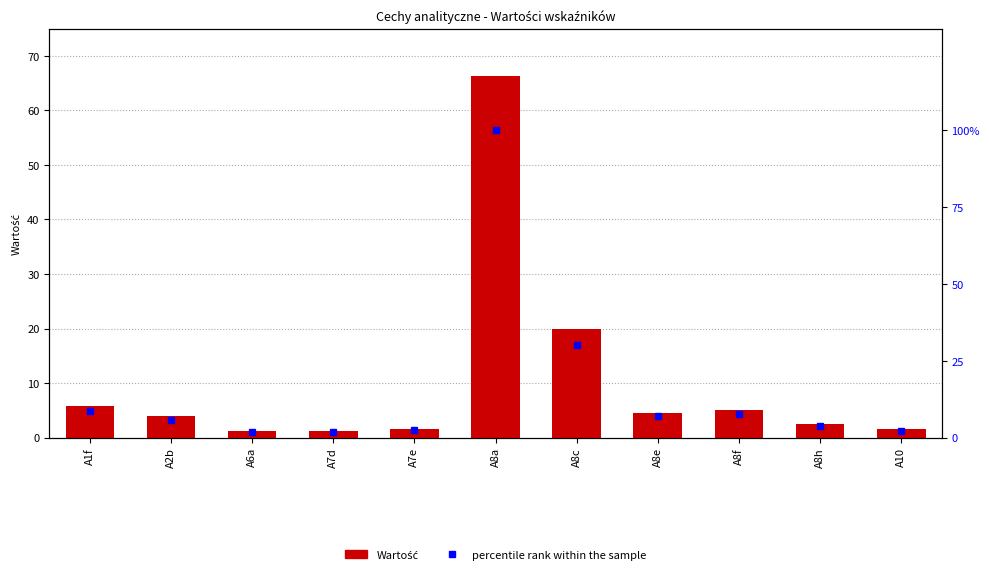

How many data points in percentile rank within the sample are above 5?

6